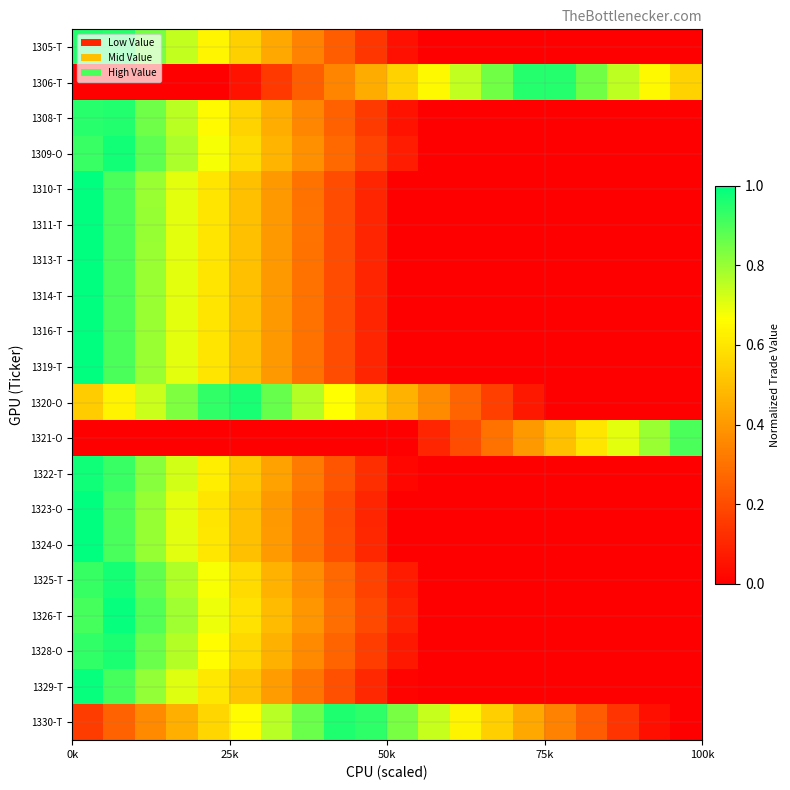

What is the maximum value shown in the chart?

1.0